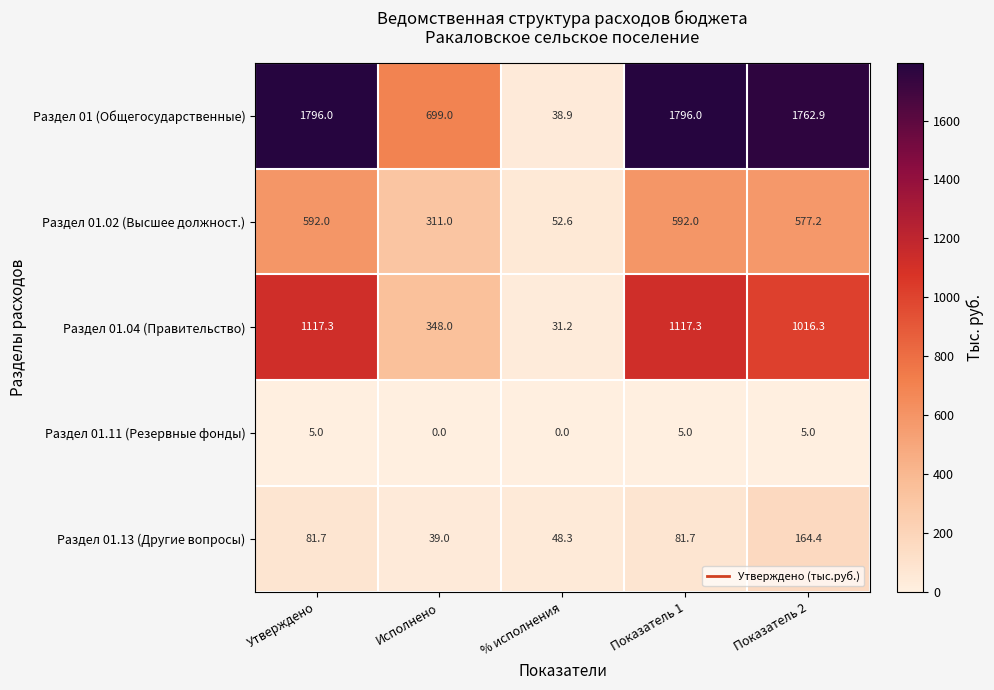

At how many categories does at least one series exceed 1749?

3